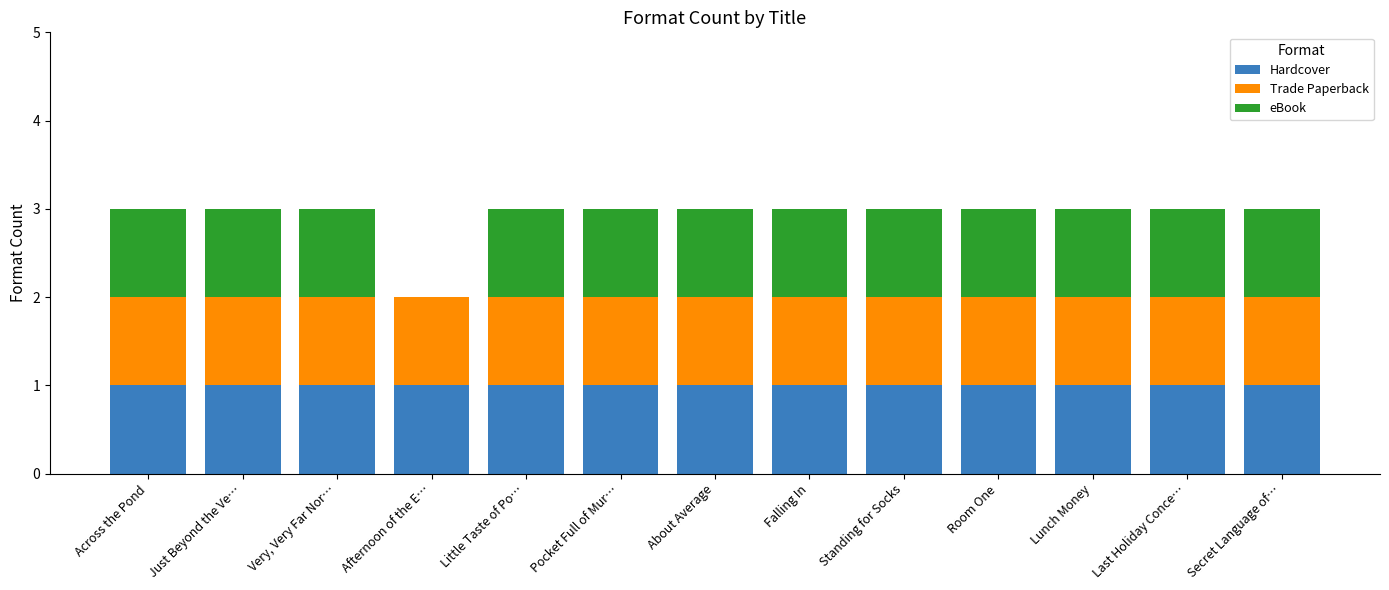

What is the total value across all series at Very, Very Far Nor…?

3